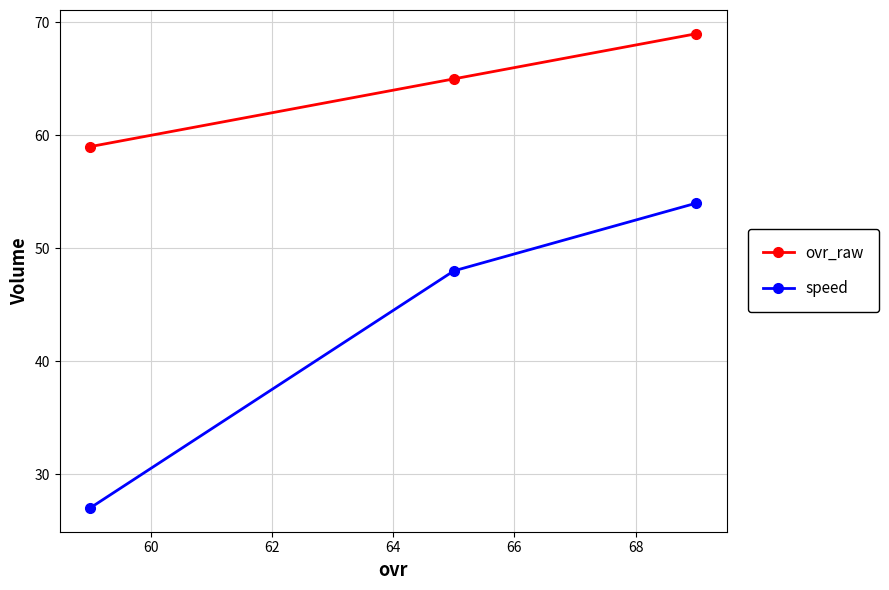

Which series has the largest range (max minus min)?

speed